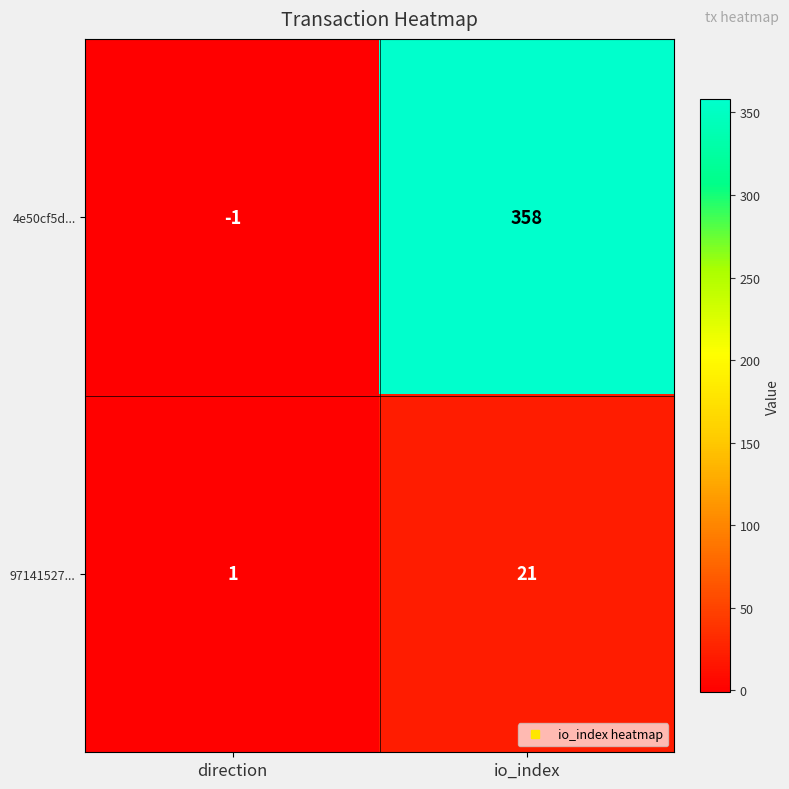

What is the difference between the maximum and minimum values in the 4e50cf5d... series?

359